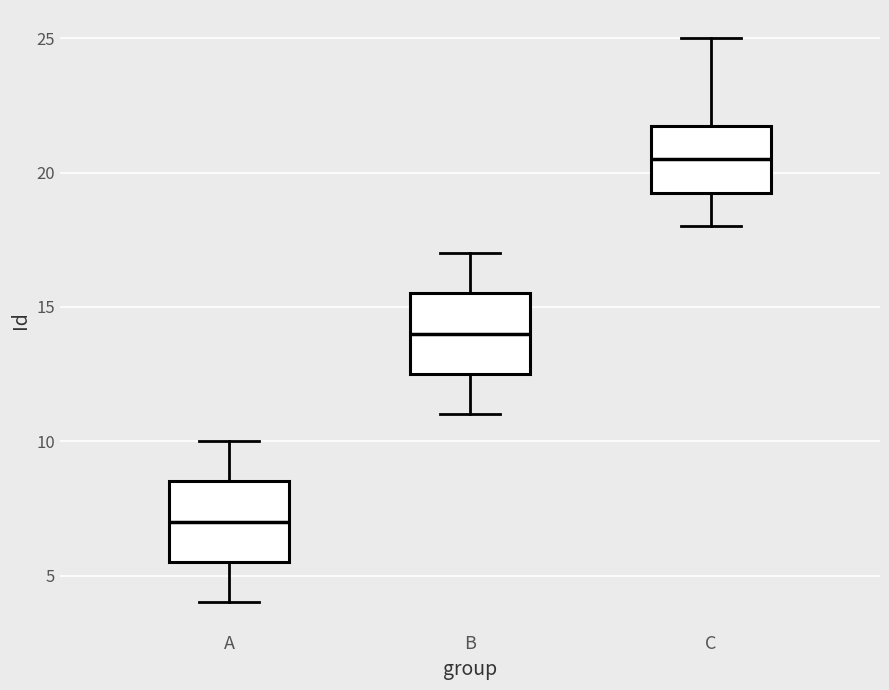

Reading left to right, read every box against the y-axis: the position of its median line, the range the box covers, and the ends of its whiskers. The values are not printed on the chart, so give them approximately, as read against the axis.

A: median 7.0, box 5.5 to 8.5, whiskers 4.0 to 10.0
B: median 14.0, box 12.5 to 15.5, whiskers 11.0 to 17.0
C: median 20.5, box 19.5 to 22.0, whiskers 18.0 to 25.0